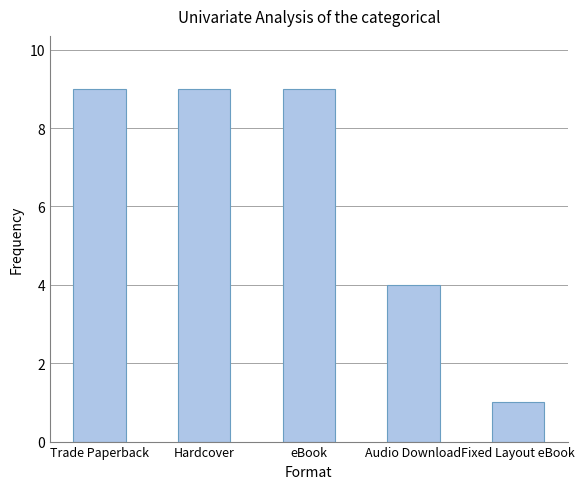

At which label is the value closest to 5?

Audio Download